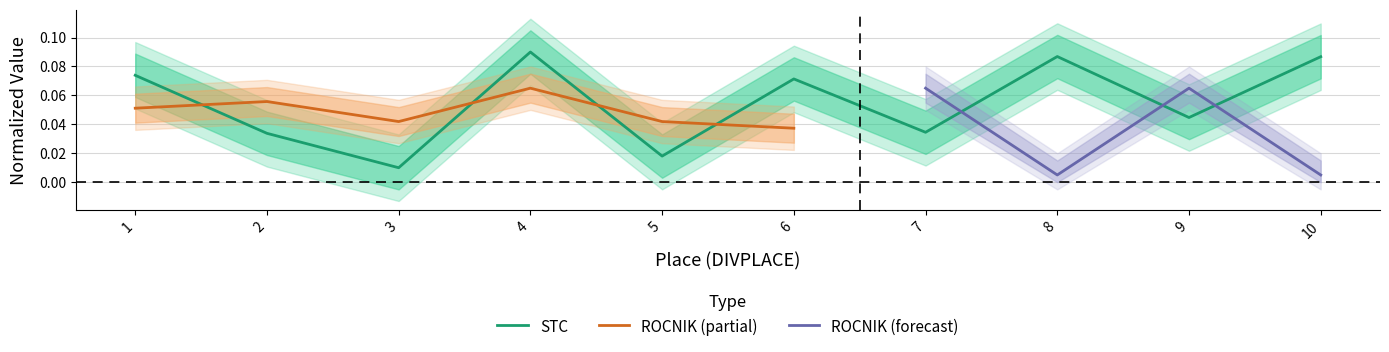

What is the difference between the maximum and second lowest values?

0.1